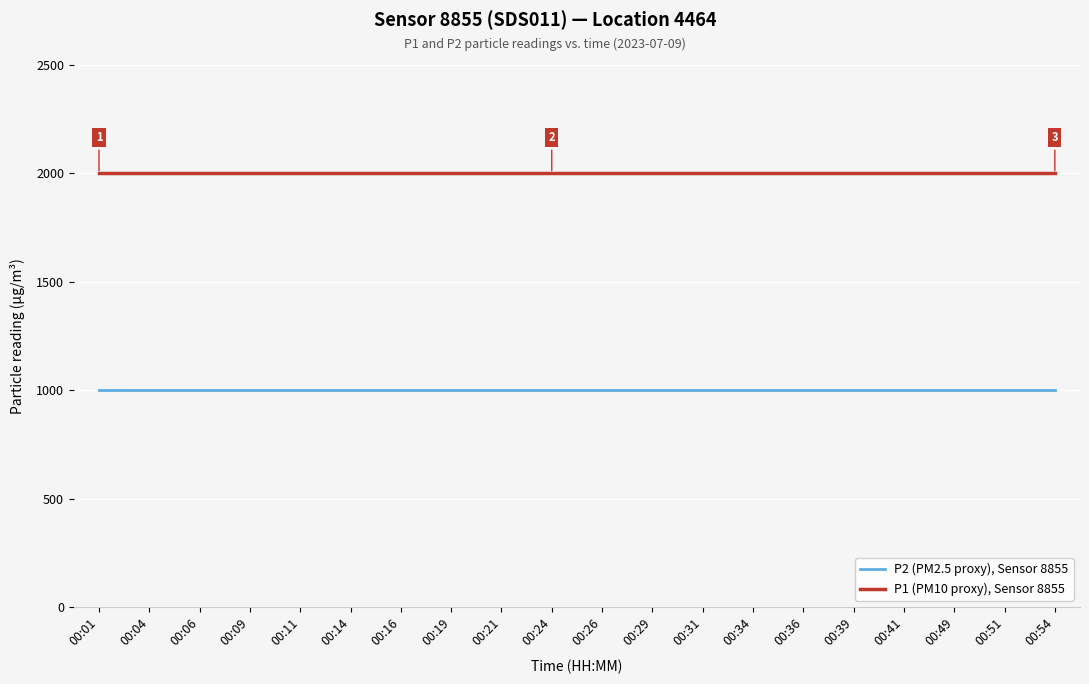

Which series has the largest total across all categories?

P1 (PM10 proxy), Sensor 8855